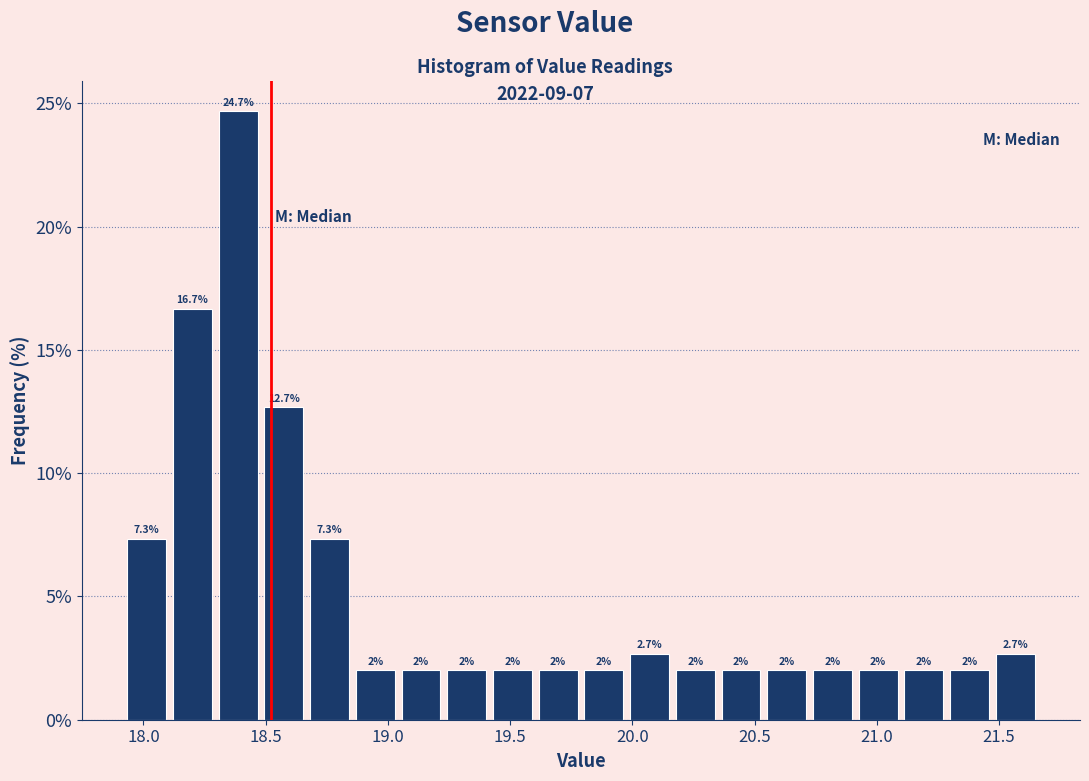

Around what value on the x-axis is the tallest bar? Give the approximate position of its centre, as read against the axis.

18.40